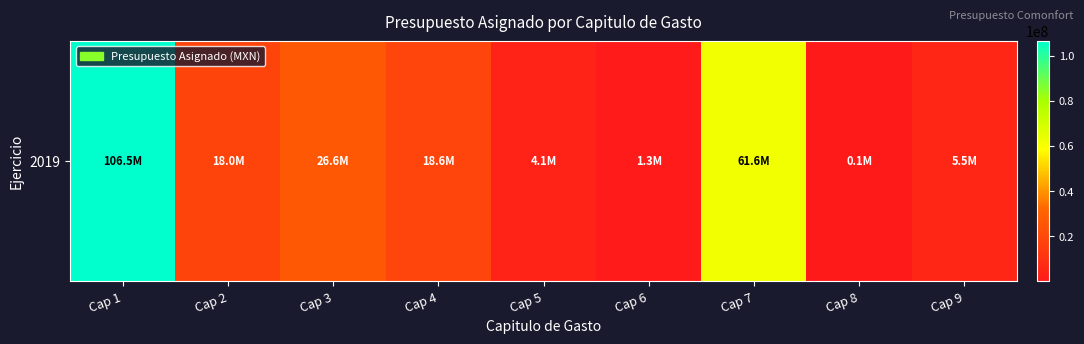

What is the difference between the values at Cap 7 and Cap 5?

57543364